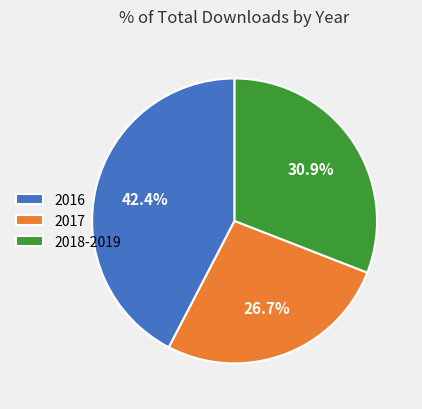

Combined, do 2018-2019 and 2016 account for over 50%?

Yes